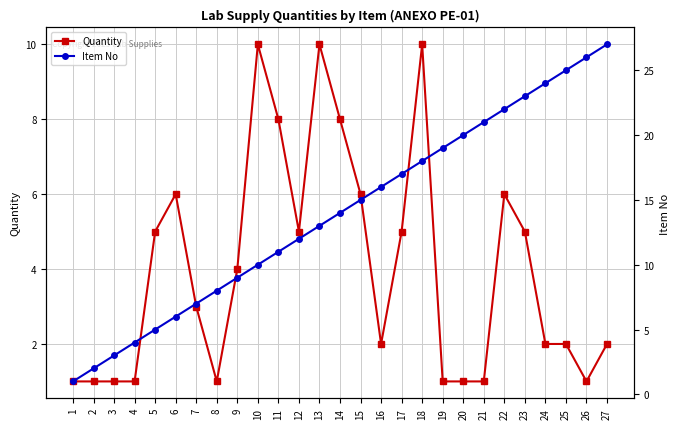

Reading left to right, what are all the values shown in this chart?

Quantity: 1	1	1	1	5	6	3	1	4	10	8	5	10	8	6	2	5	10	1	1	1	6	5	2	2	1	2
Item No: 1	2	3	4	5	6	7	8	9	10	11	12	13	14	15	16	17	18	19	20	21	22	23	24	25	26	27